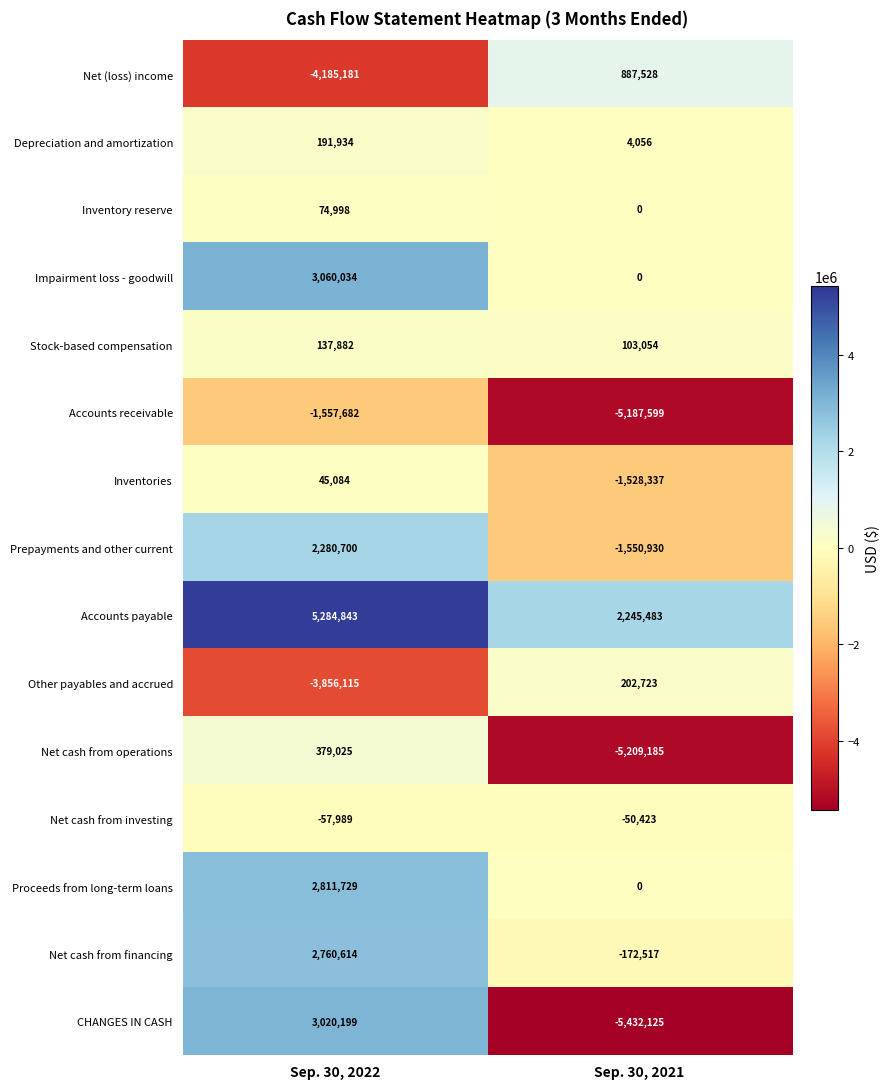

Which label corresponds to the largest value in the chart?

Sep. 30, 2022